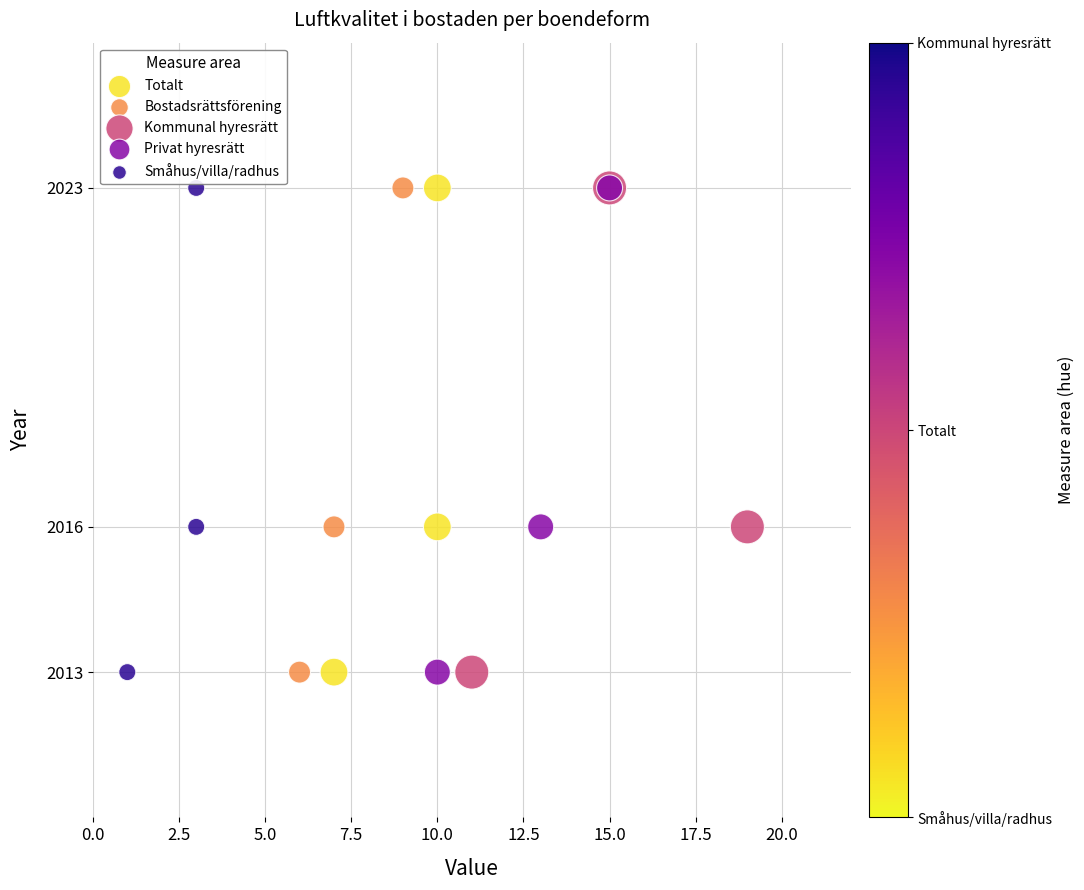

What are all the series names shown in the legend?

Totalt, Bostadsrättsförening, Kommunal hyresrätt, Privat hyresrätt, Småhus/villa/radhus